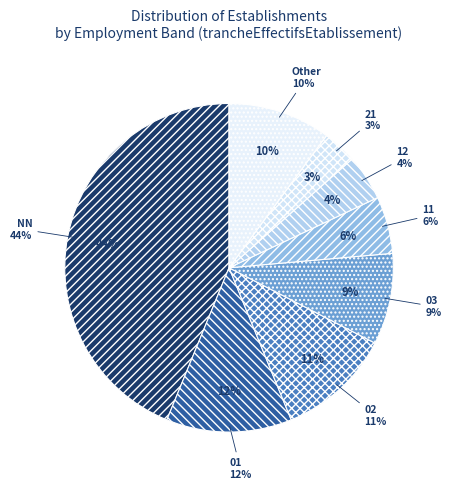

How many slices are in this pie chart?

8